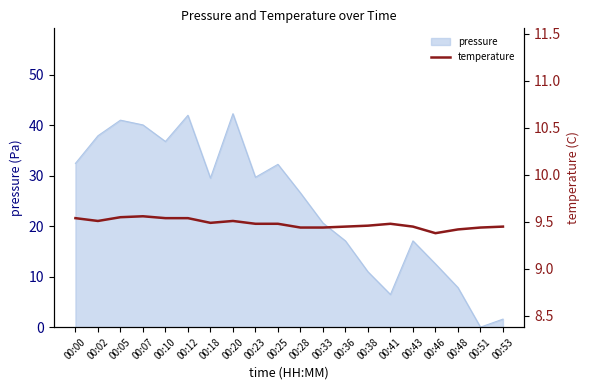

Which category has the lowest value in the pressure series?

00:51